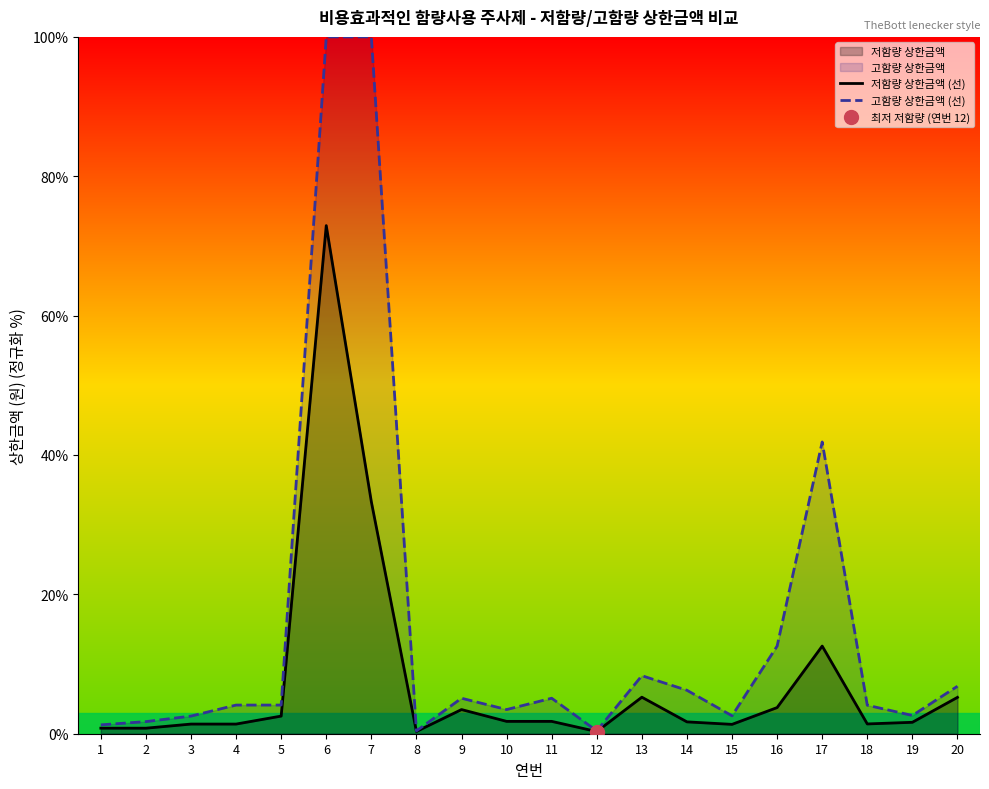

Which series has the largest total across all categories?

고함량 상한금액 (선)